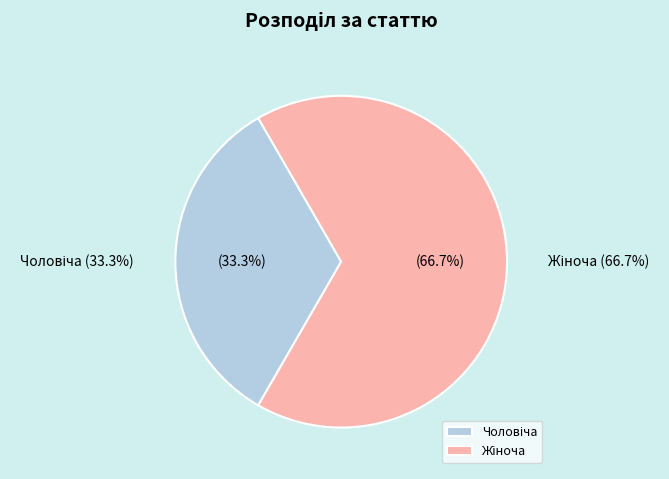

Count the number of slices in the pie.

2